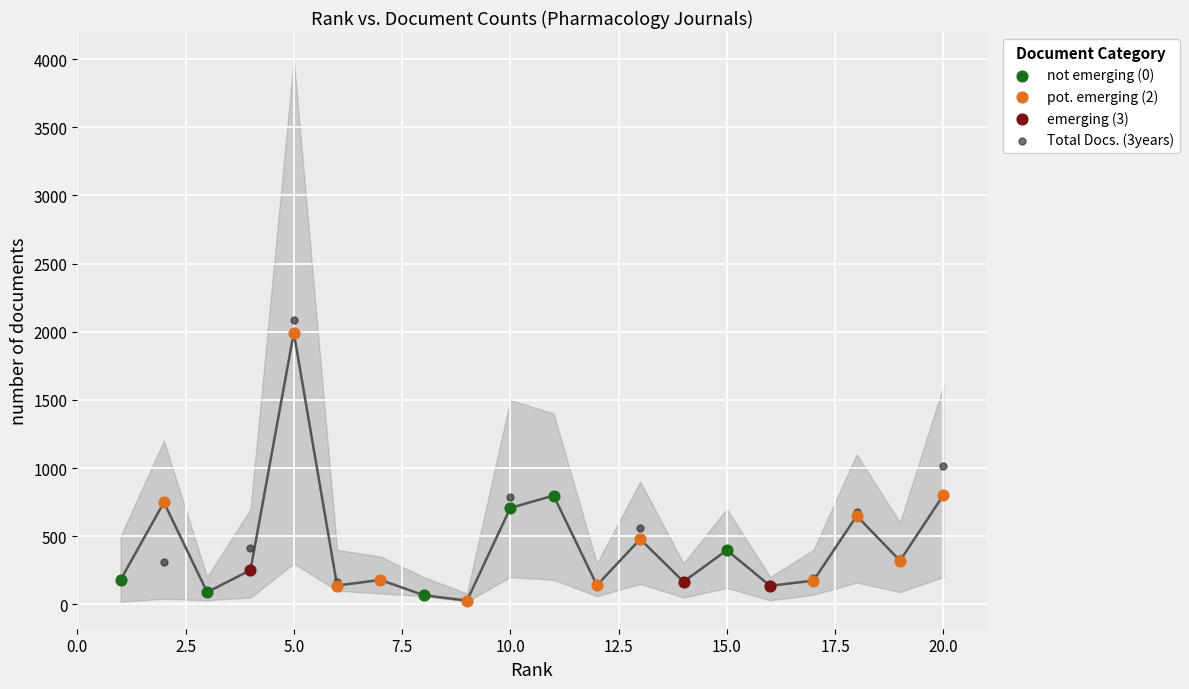

Between 20.0 and 10.0, which is larger?

10.0